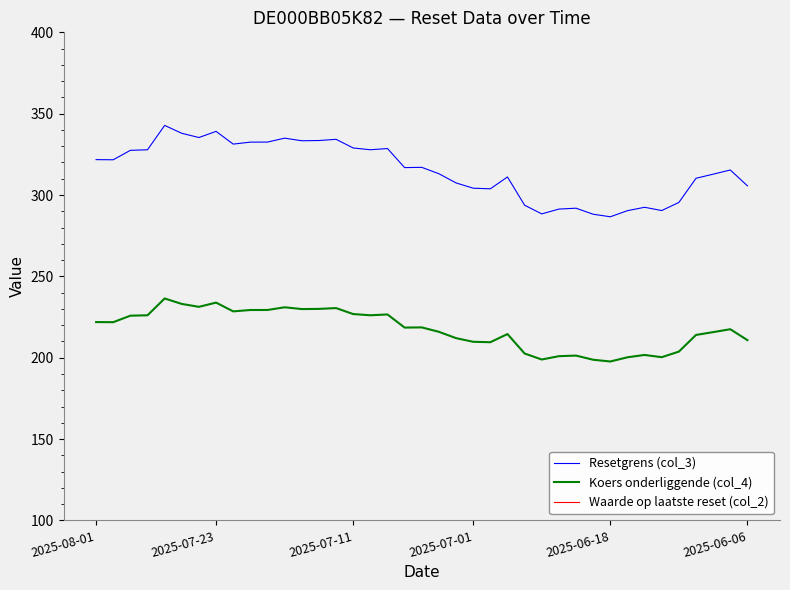

What is the value of the Resetgrens (col_3) point at the 32nd from the left?

290.4